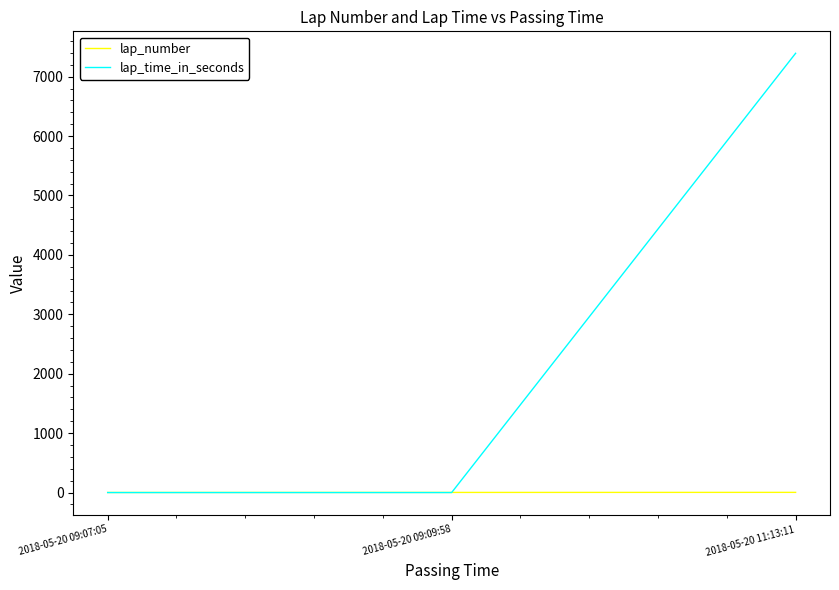

At which category does the chart reach its peak across all series?

2018-05-20 11:13:11